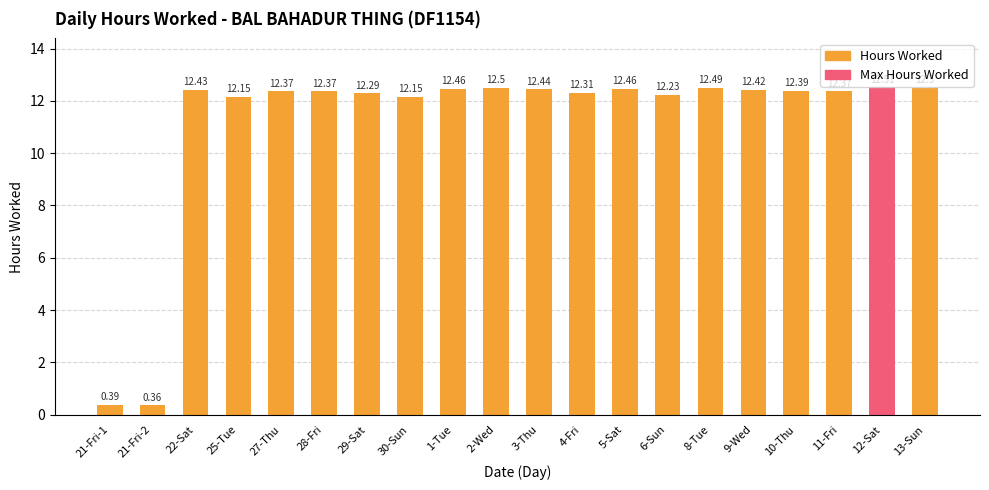

How many series are shown in this chart?

1